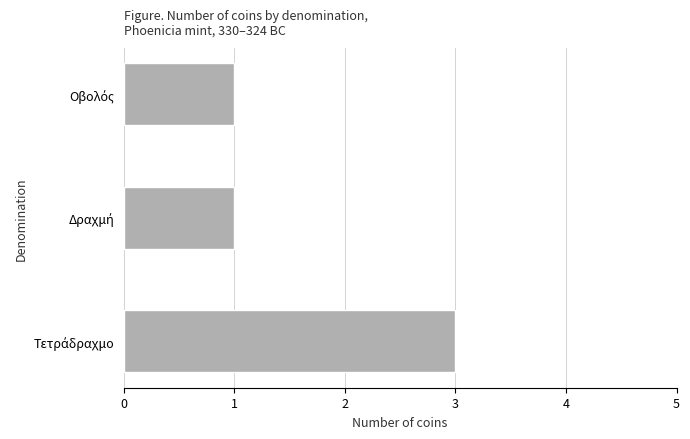

What is the sum of all values?

5